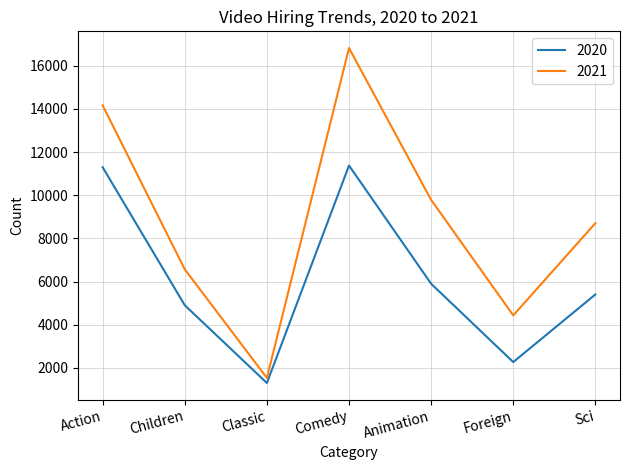

The value of 2020 at Comedy is 11378. True or false?

True